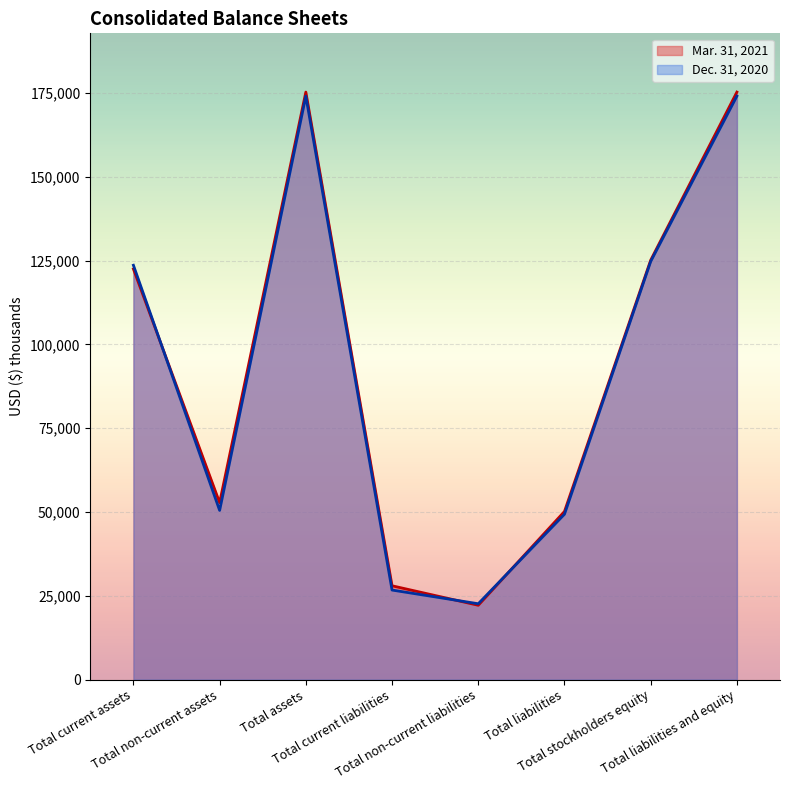

At which label does Dec. 31, 2020 reach its minimum?

Total non-current liabilities